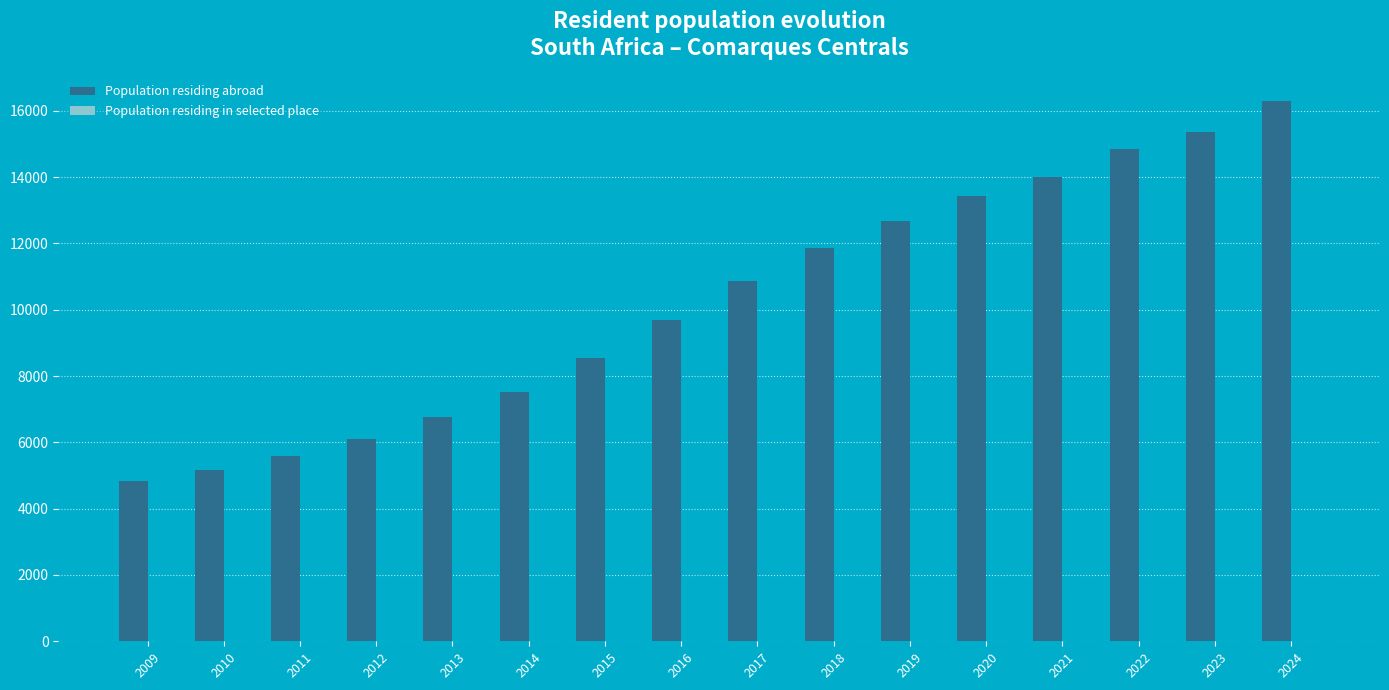

The Population residing abroad series shows 8537 at 2015. True or false?

True